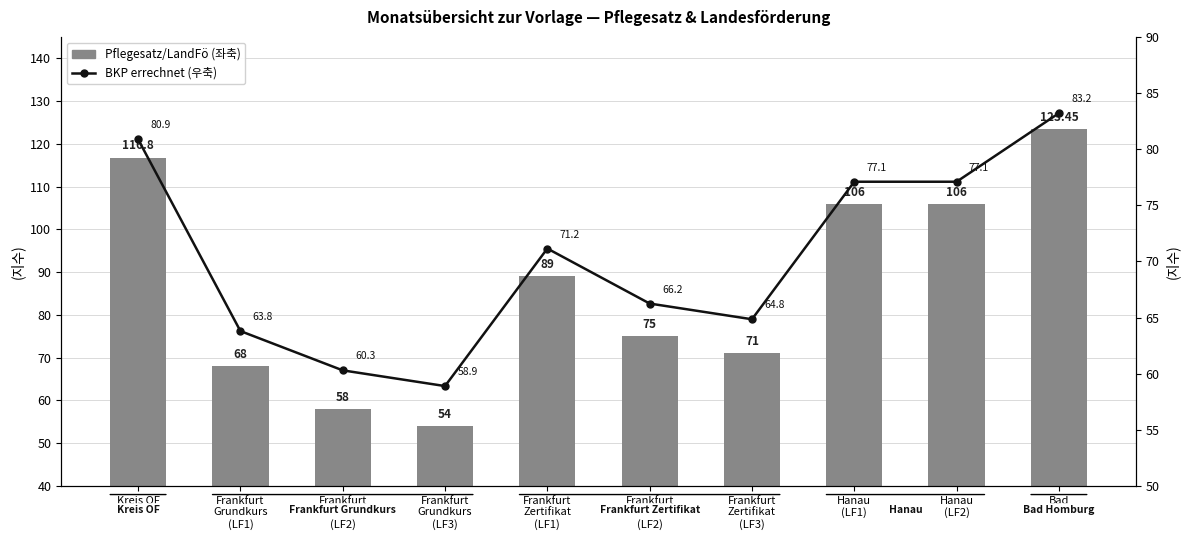

At Frankfurt
Grundkurs
(LF1), list the series in order from smallest to largest.

BKP errechnet (우축), Pflegesatz/Landesförderung (좌축)